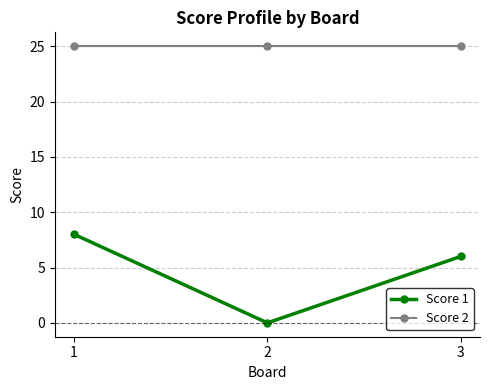

Which series has the widest spread of values?

Score 1